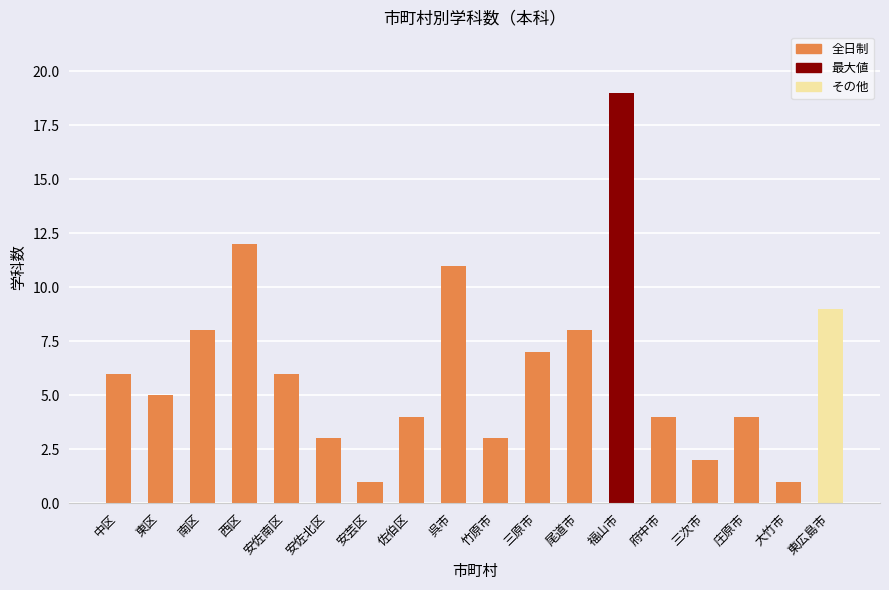

Is it true that the value at 竹原市 is 5?

False